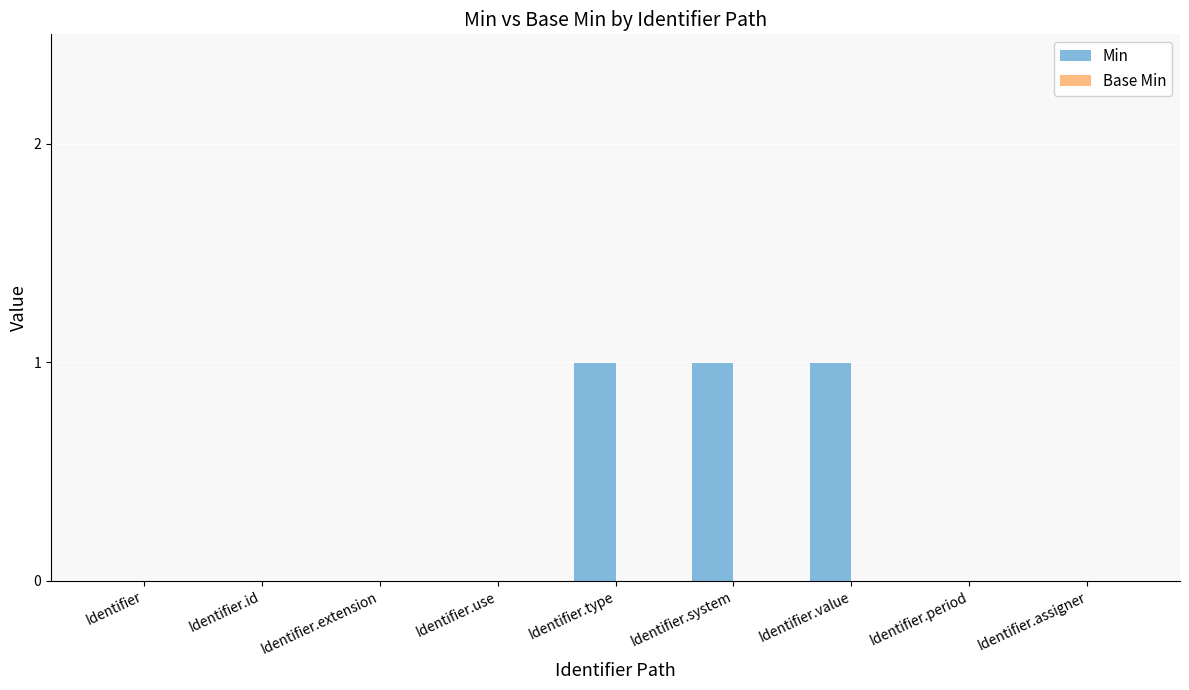

True or false: the data shows 0 at Identifier.extension.

True